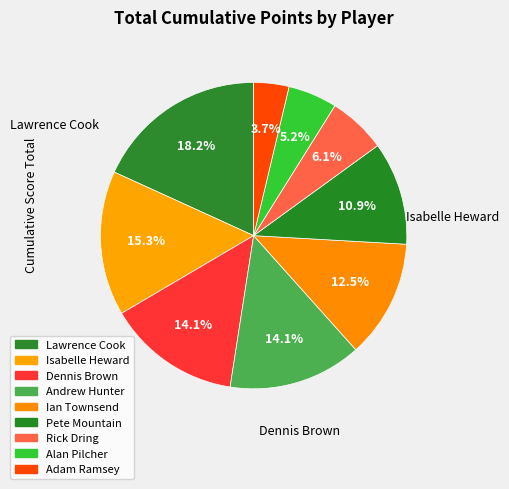

To the nearest percent, what percentage of the pie is Dennis Brown?

14%